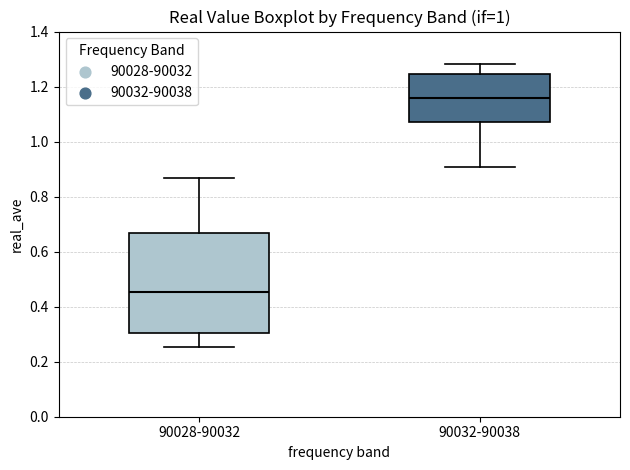

Which box has the lowest median line?

90028-90032